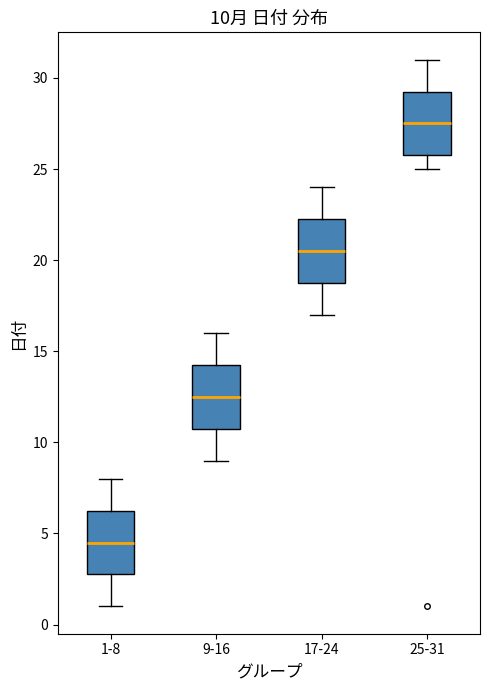

Which box has the lowest median line?

1-8